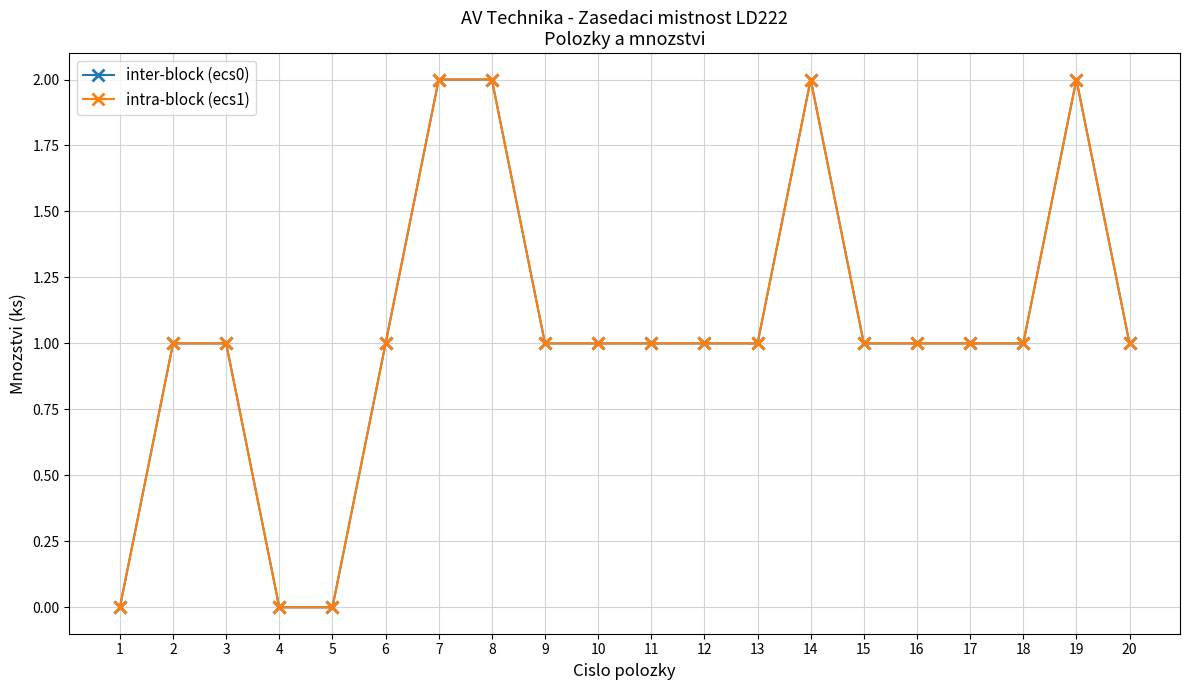

What is the value of the intra-block (ecs1) point at the 2nd from the left?

1